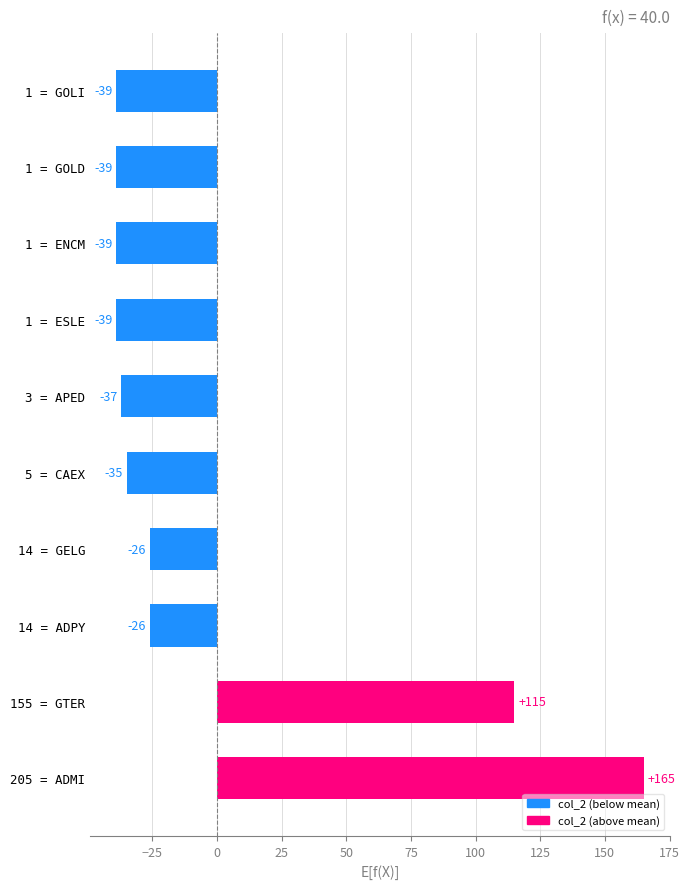

What is the difference between the maximum and second lowest values?

204